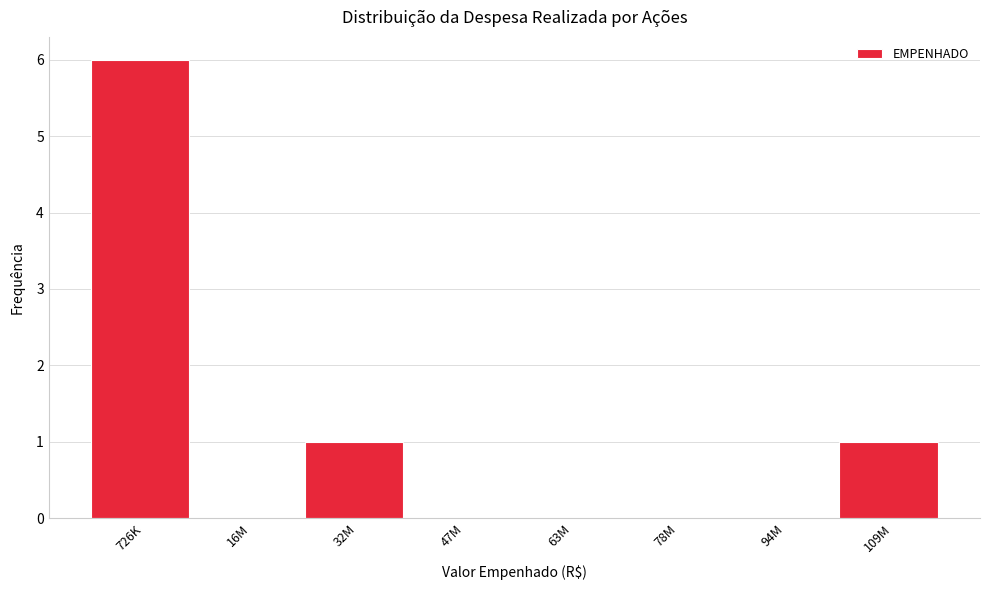

Reading left to right, list all the values displayed in this chart.

726K=6	16M=0	32M=1	47M=0	63M=0	78M=0	94M=0	109M=1